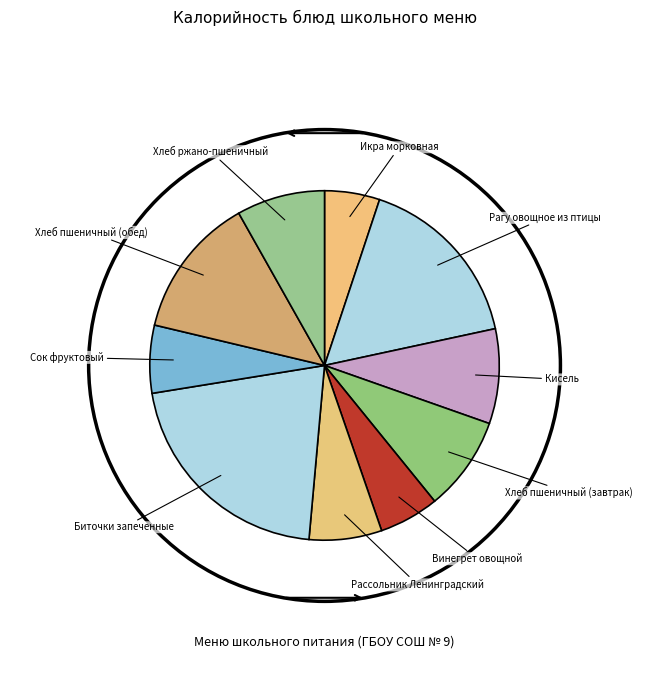

Rank the categories by value from lowest to highest.

Икра морковная, Винегрет овощной, Сок фруктовый, Рассольник Ленинградский, Хлеб ржано-пшеничный, Хлеб пшеничный (завтрак), Кисель, Хлеб пшеничный (обед), Рагу овощное из птицы, Биточки запеченные